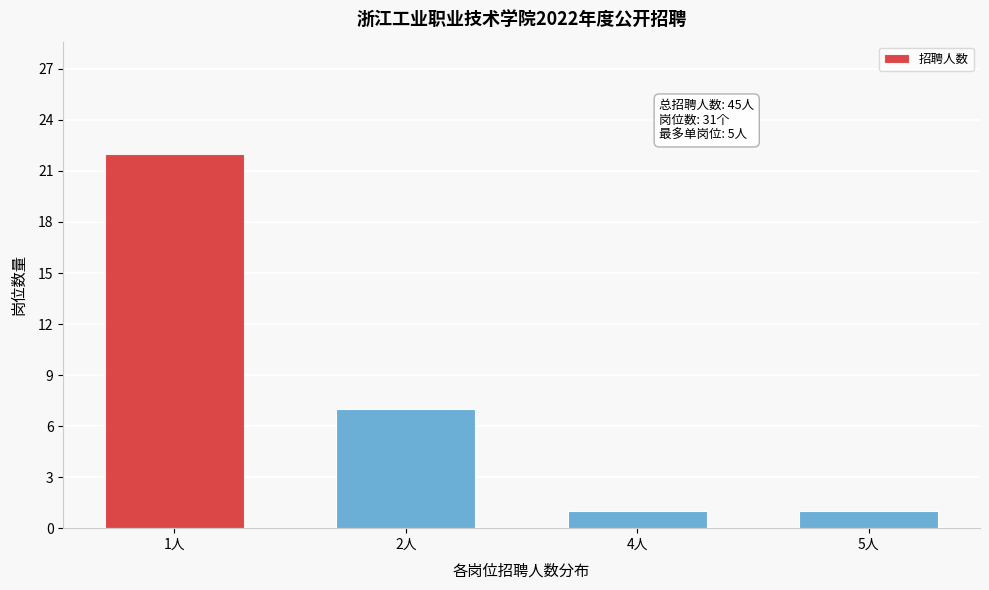

Reading left to right, list all the values displayed in this chart.

1人=22	2人=7	4人=1	5人=1